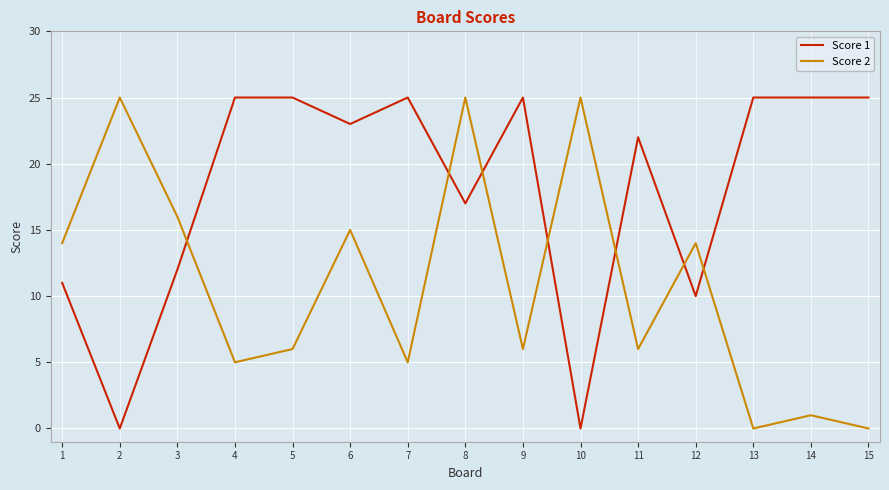

At which category does Score 2 reach its first local peak?

2